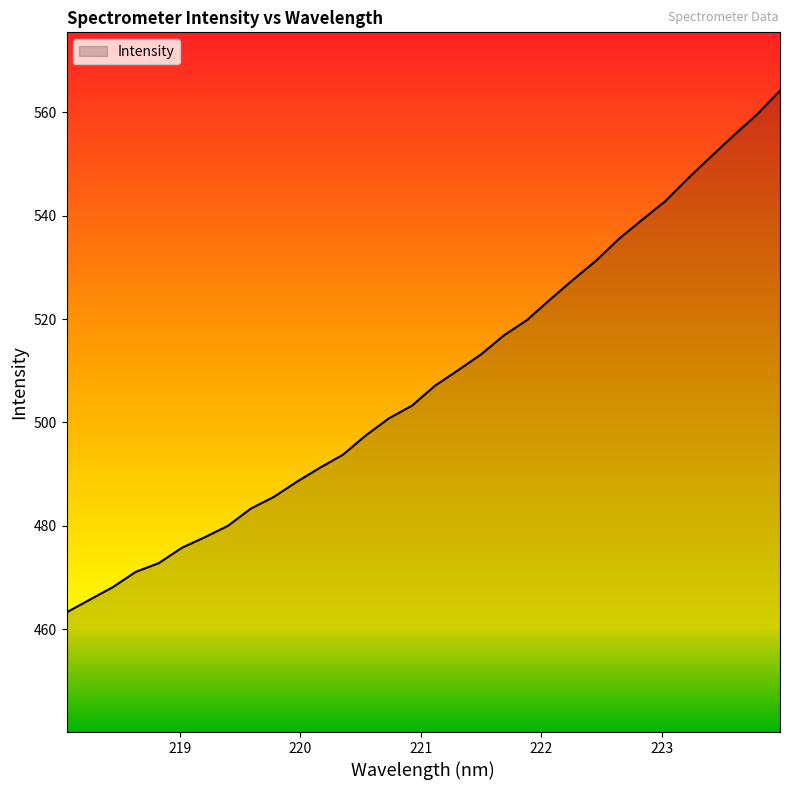

What is the maximum value shown in the chart?

564.2